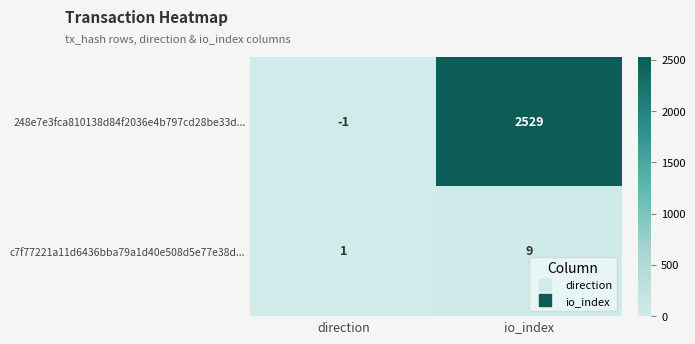

At which label does 248e7e3fca810138d84f2036e4b797cd28be33d... reach its minimum?

direction